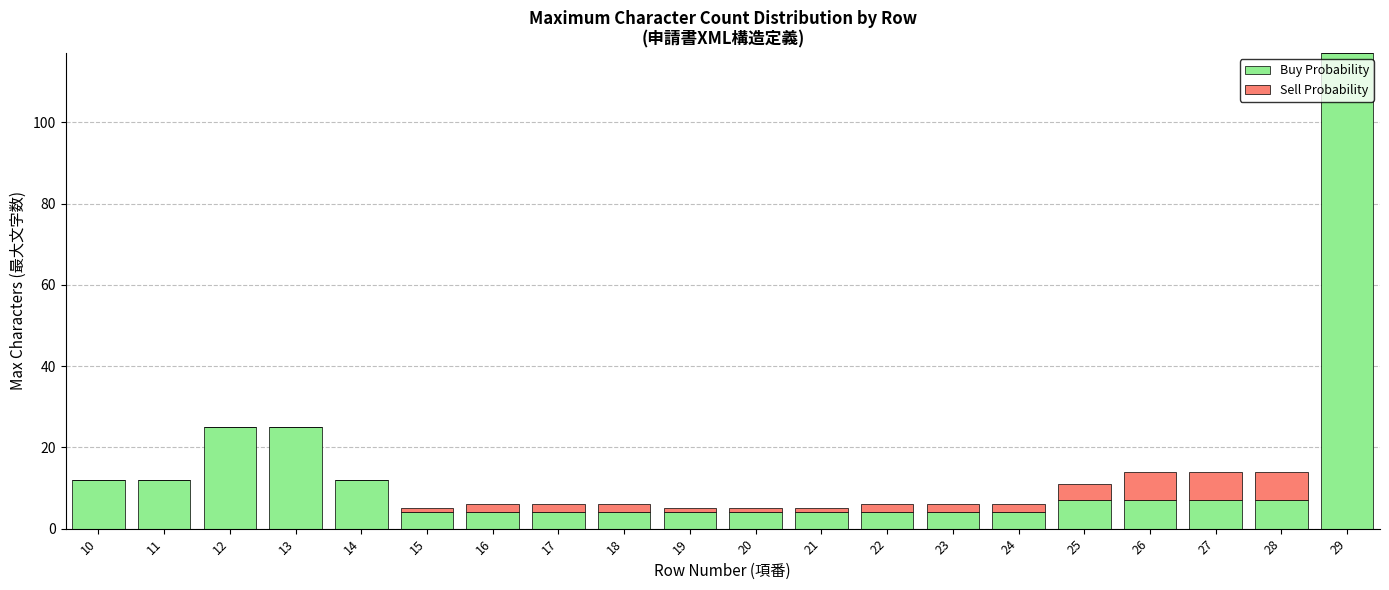

How many data points does each series have?

20